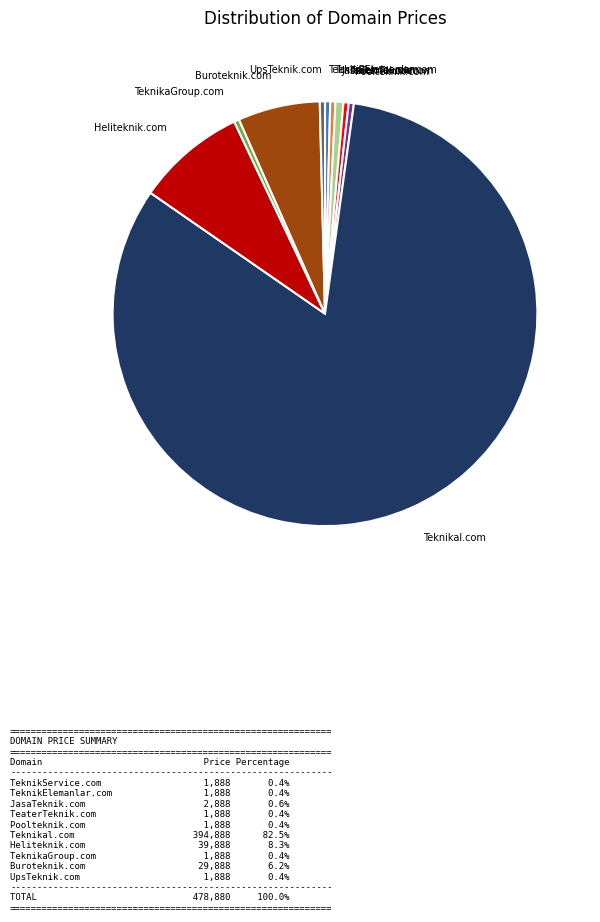

Is there a majority slice in this chart?

Yes